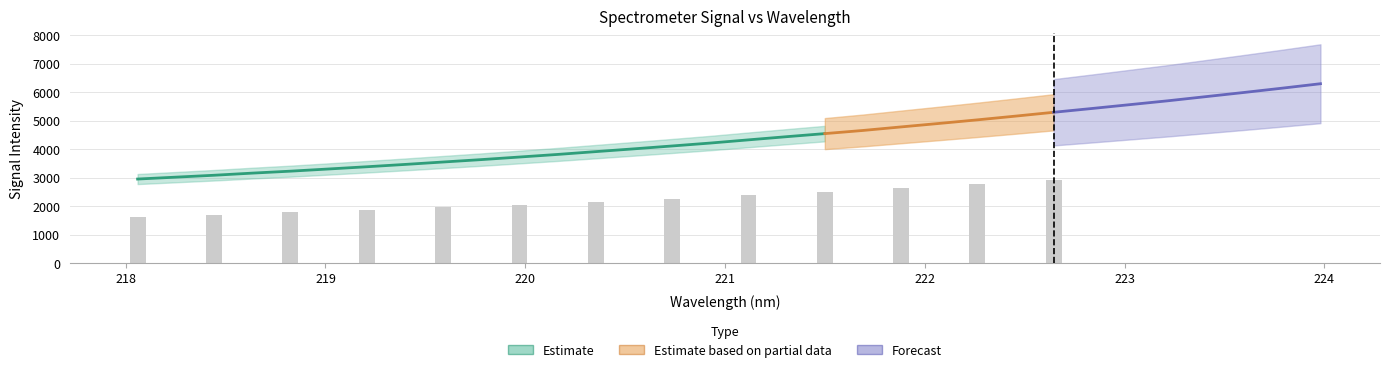

What is the smallest value displayed?

2948.1